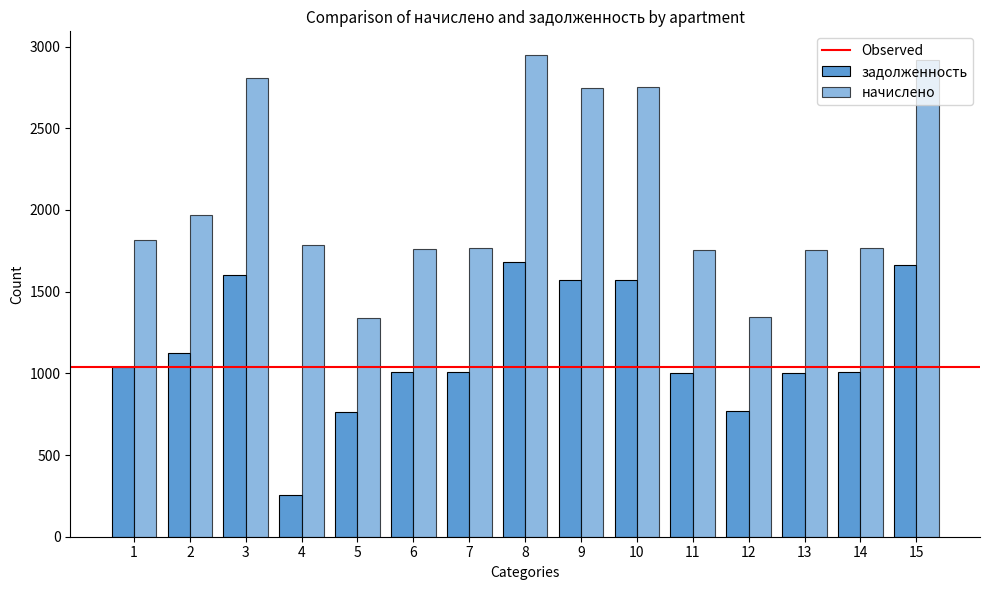

What is the minimum value for начислено?

1337.3